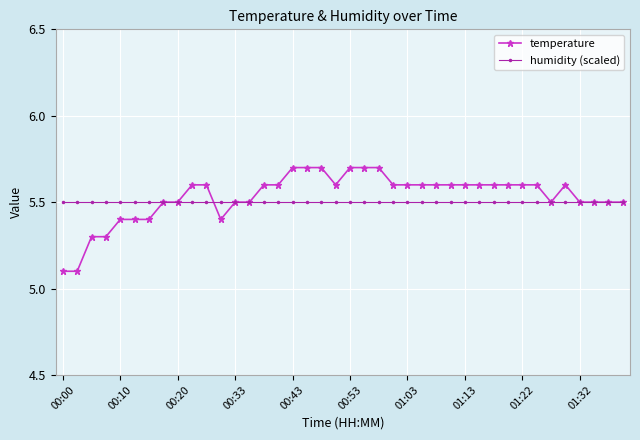

What is the greatest value displayed?

5.7